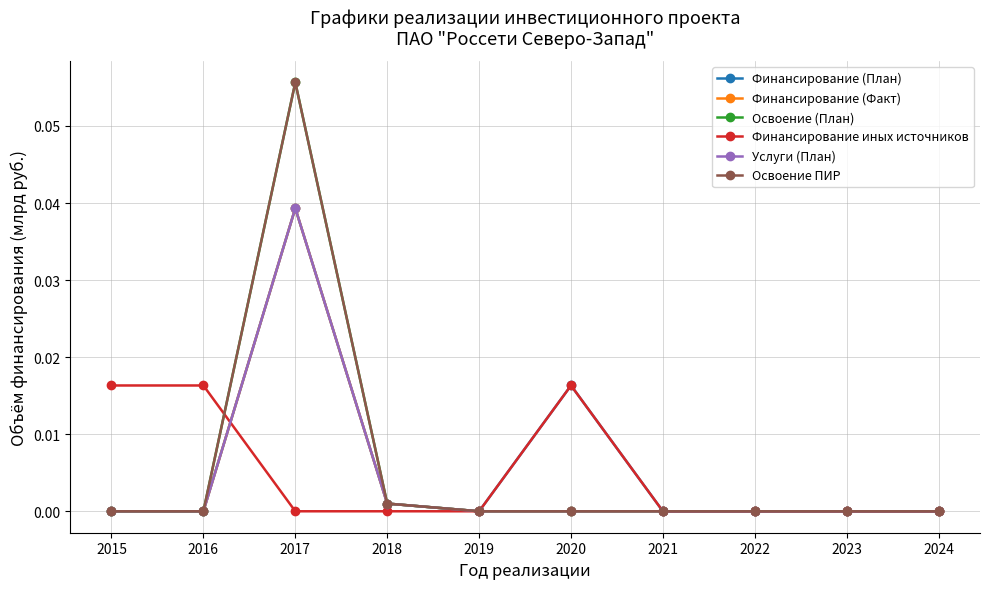

Does the chart display data point markers on the line(s)?

Yes